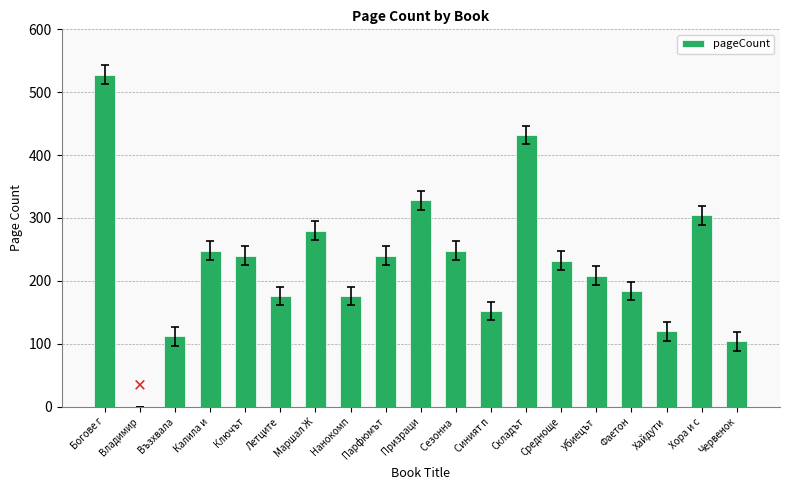

The value at Ключът is 240. True or false?

True